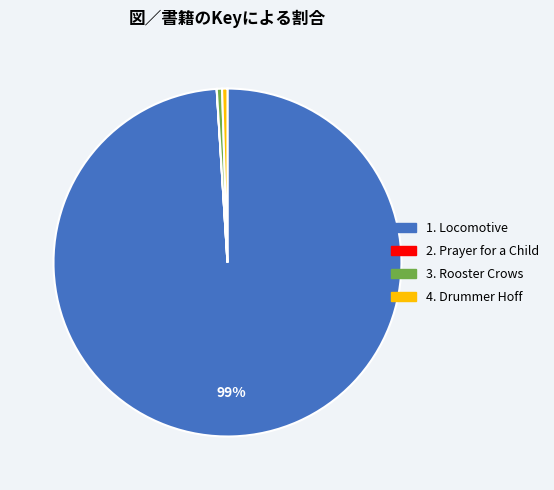

To the nearest percent, what is the average slice percentage?

25%